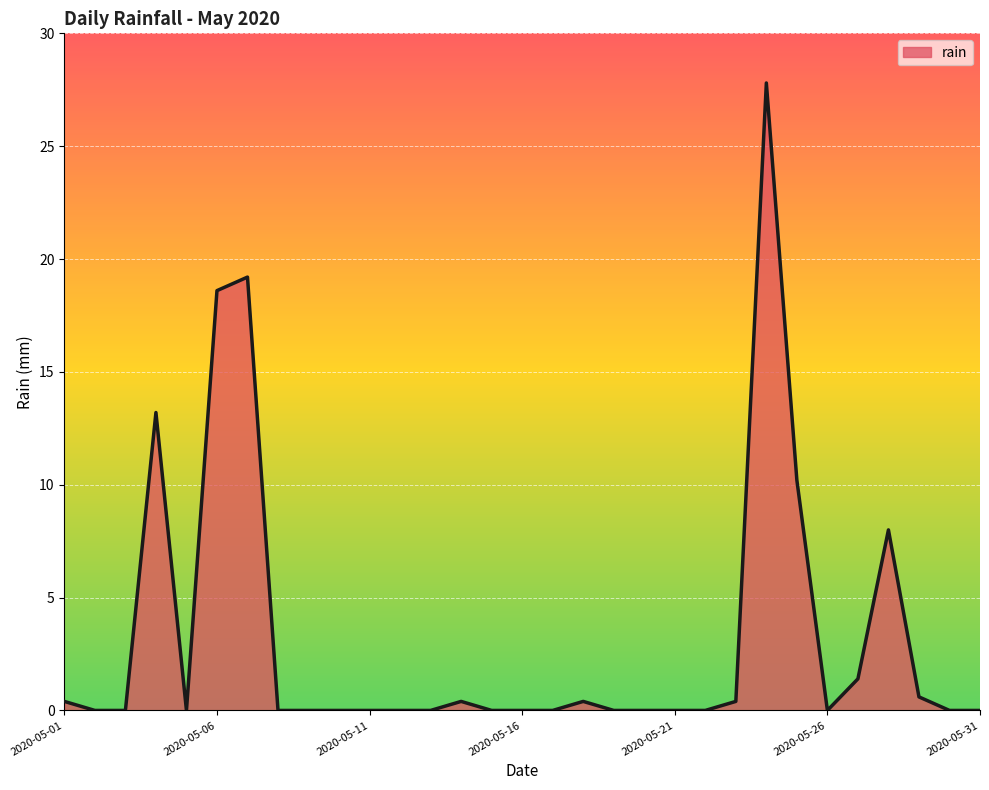

What is the difference between the maximum and minimum values?

27.8